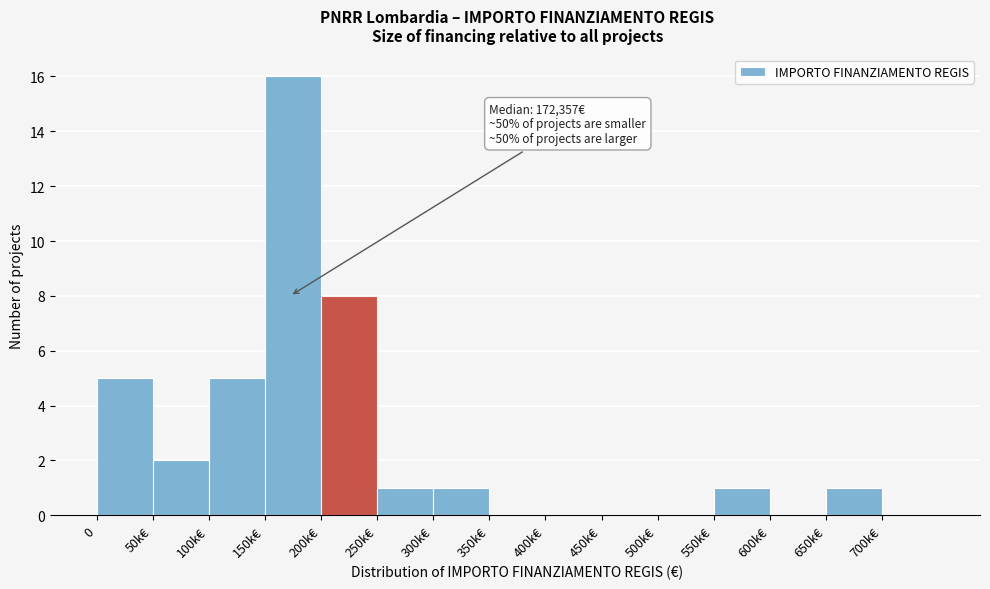

Reading left to right, list all the values displayed in this chart.

0=5	50k€=2	100k€=5	150k€=16	200k€=8	250k€=1	300k€=1	350k€=0	400k€=0	450k€=0	500k€=0	550k€=1	600k€=0	650k€=1	700k€=0